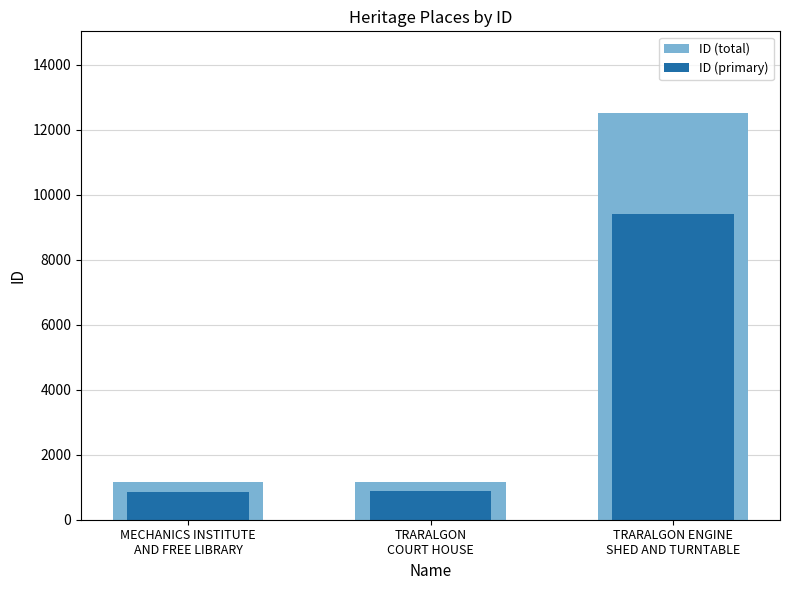

What is the difference between the maximum and minimum values in the ID (total) series?

11372.0